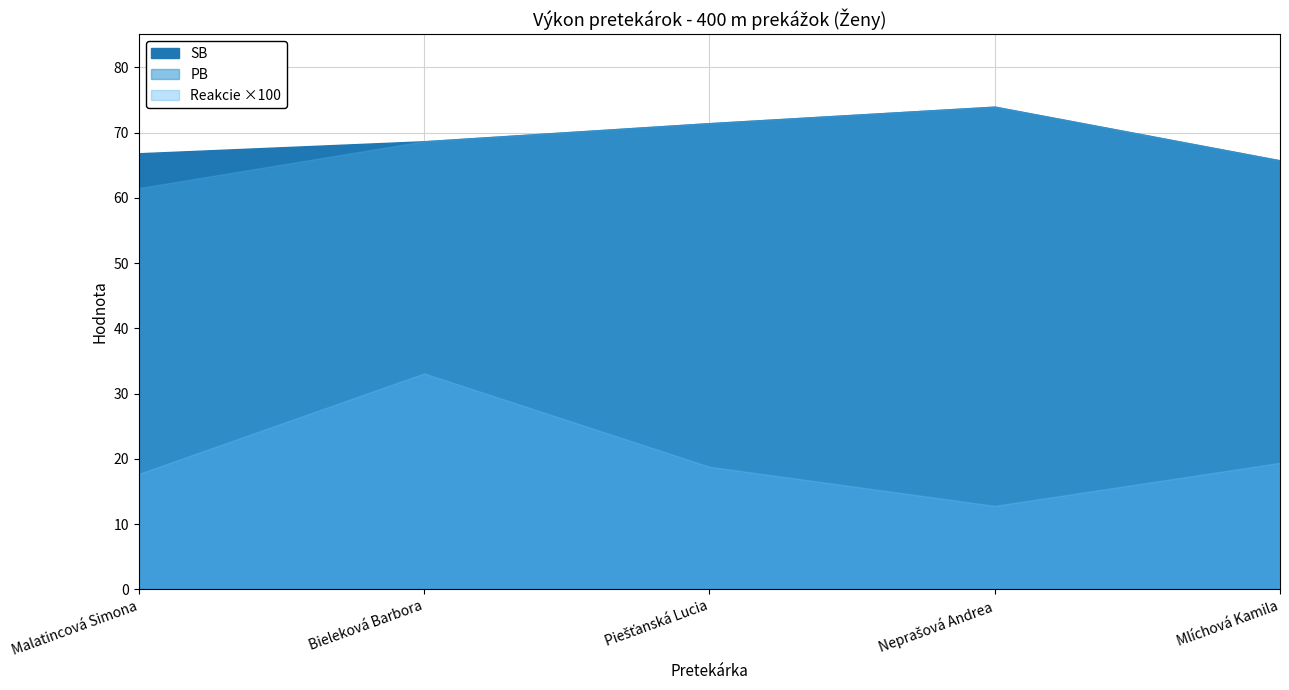

The value of SB at Malatincová Simona is 66.8. True or false?

True